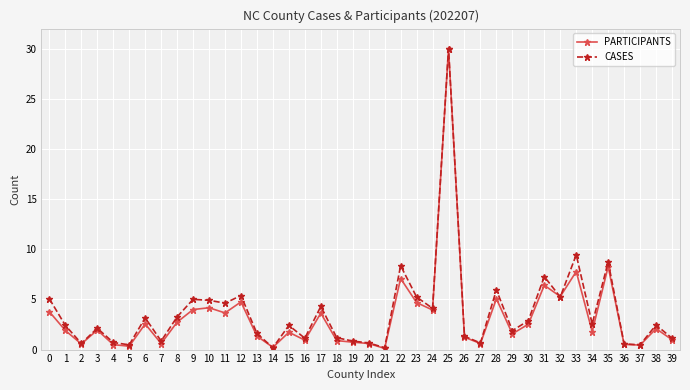

At which label is CASES closest to 15?

33